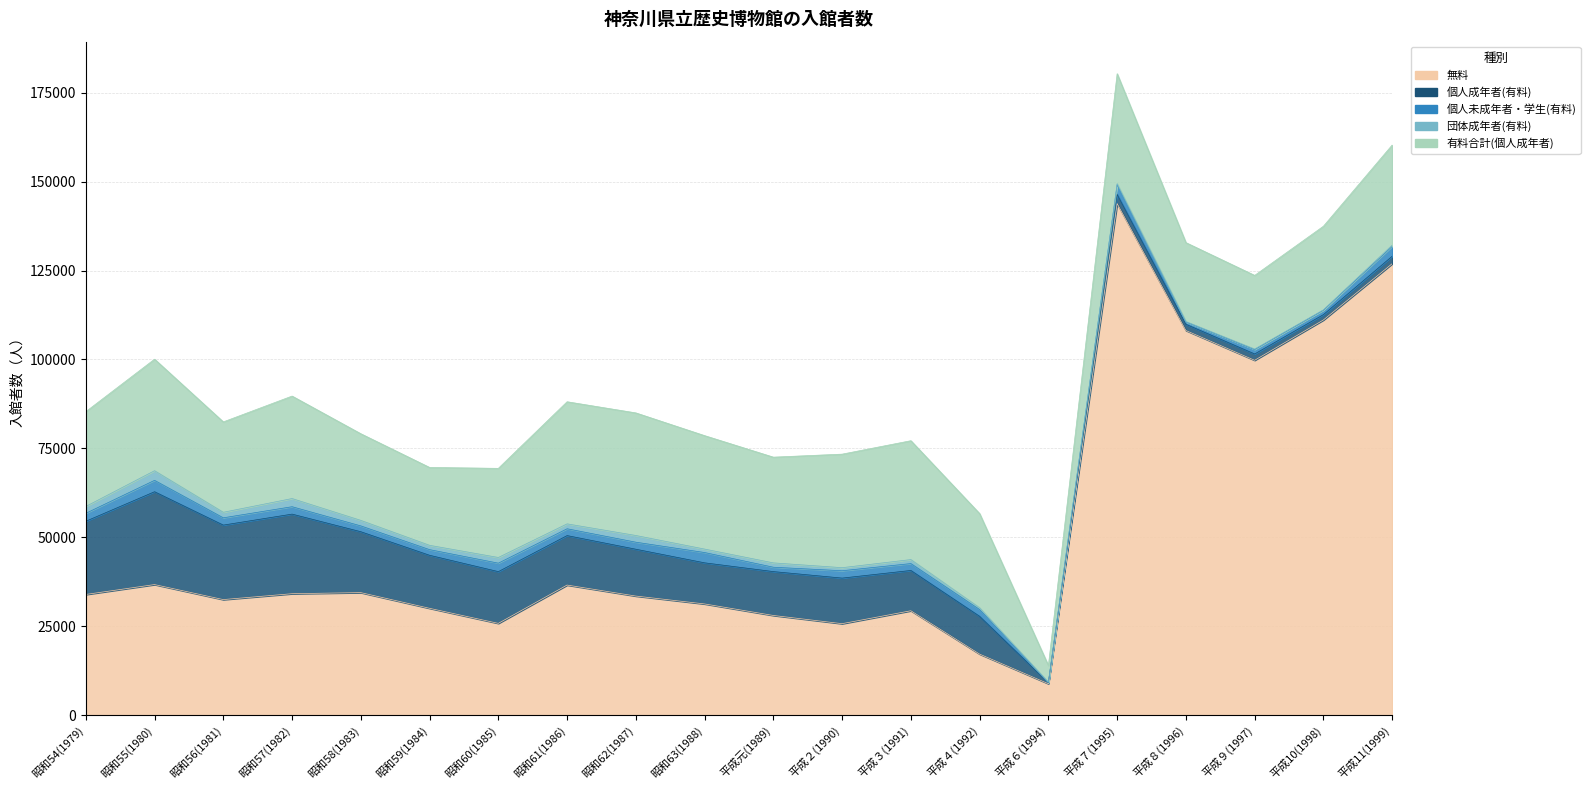

List the labels in order of 個人成年者(有料) value, largest first.

昭和55(1980), 昭和57(1982), 昭和56(1981), 昭和54(1979), 昭和58(1983), 昭和59(1984), 昭和60(1985), 昭和61(1986), 昭和62(1987), 平成２(1990), 平成元(1989), 昭和63(1988), 平成３(1991), 平成４(1992), 平成７(1995), 平成11(1999), 平成９(1997), 平成８(1996), 平成10(1998), 平成６(1994)